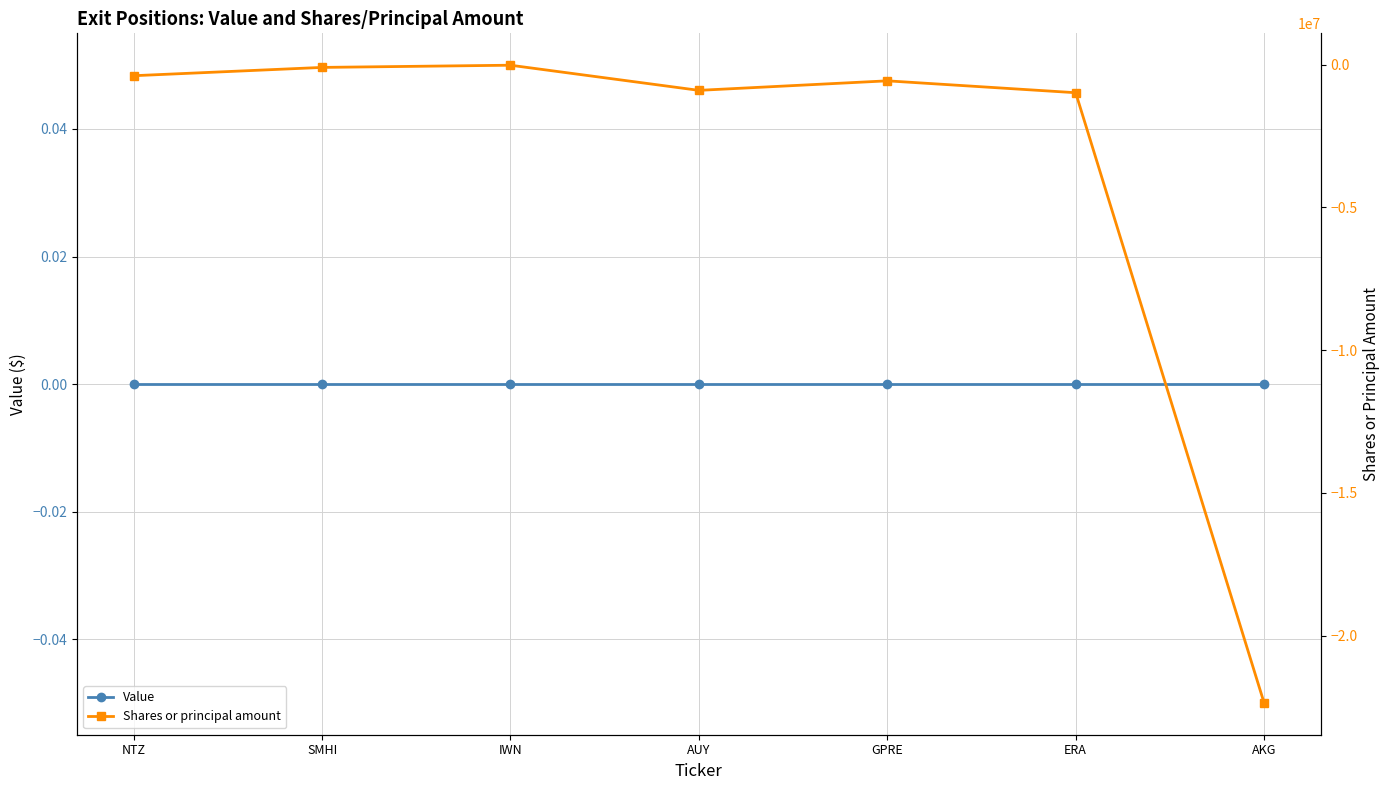

Between GPRE and AKG, which series saw the biggest shift?

Shares or principal amount